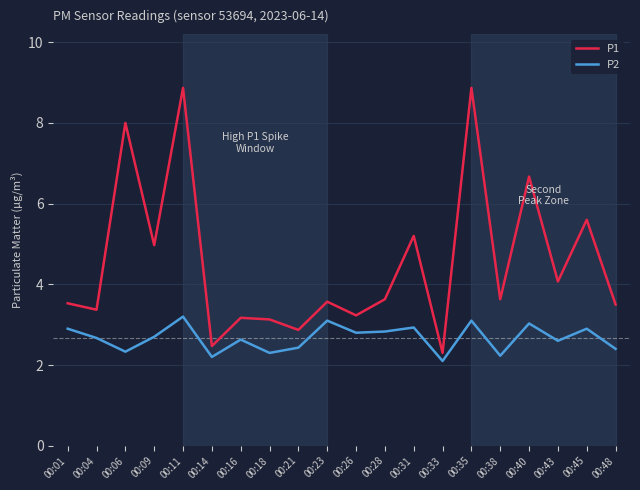

At 00:26, list the series in order from largest to smallest.

P1, P2